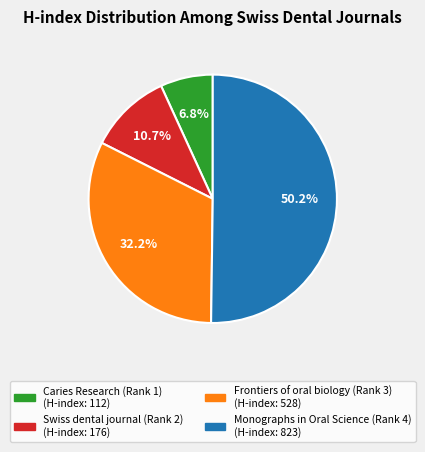

Is it true that Swiss dental journal (Rank 2) is 22% of the pie?

False